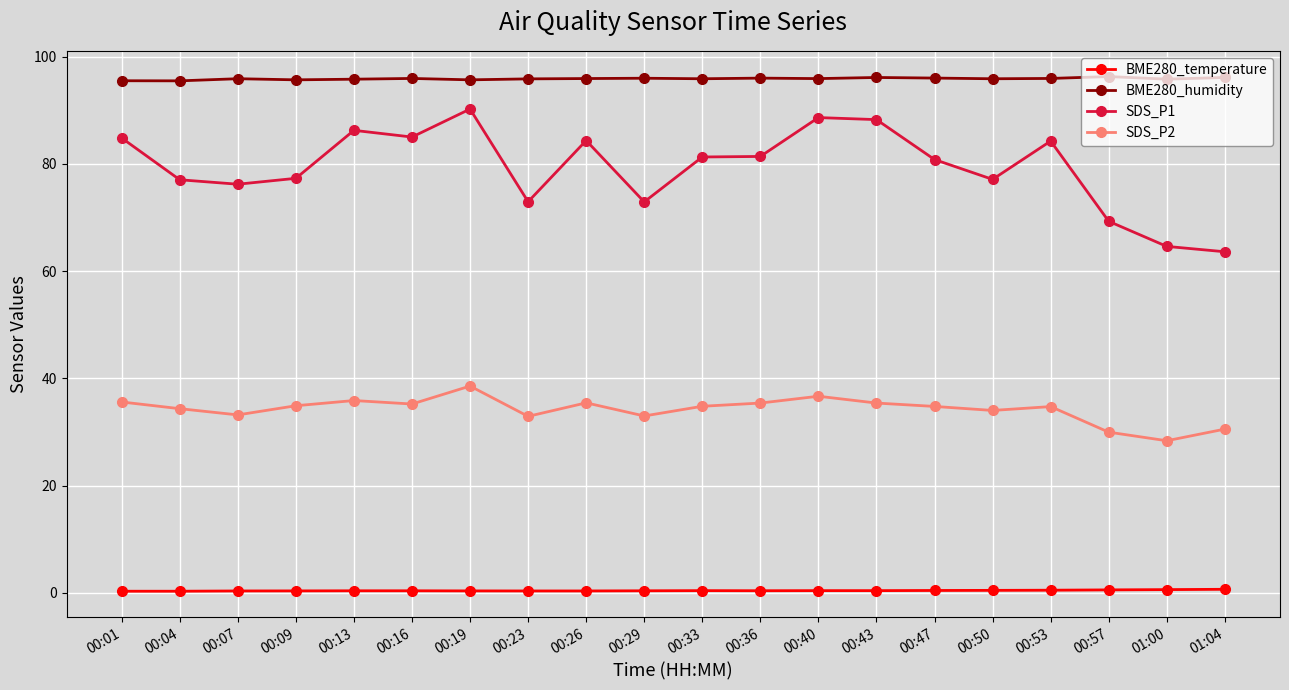

At how many categories does at least one series exceed 40?

20